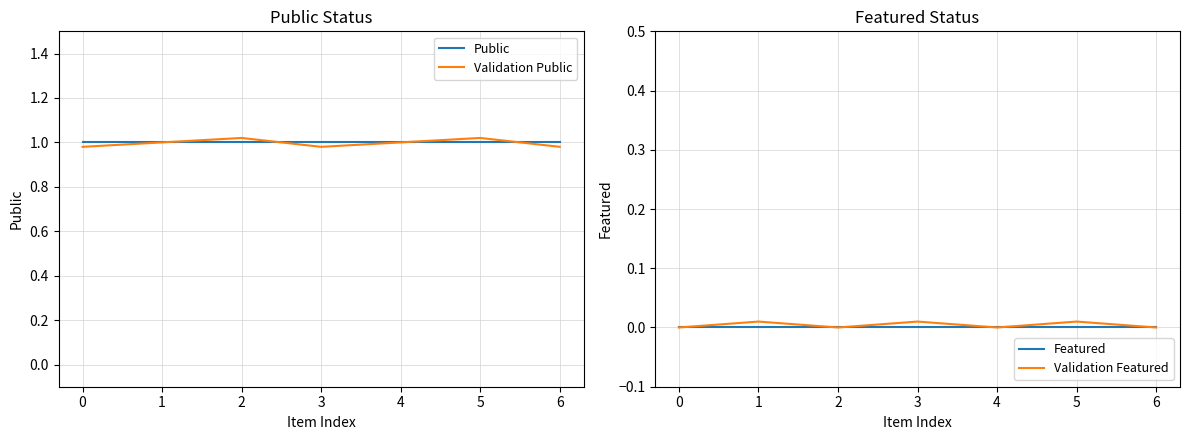

What is the total value across all series at 1?

2.0